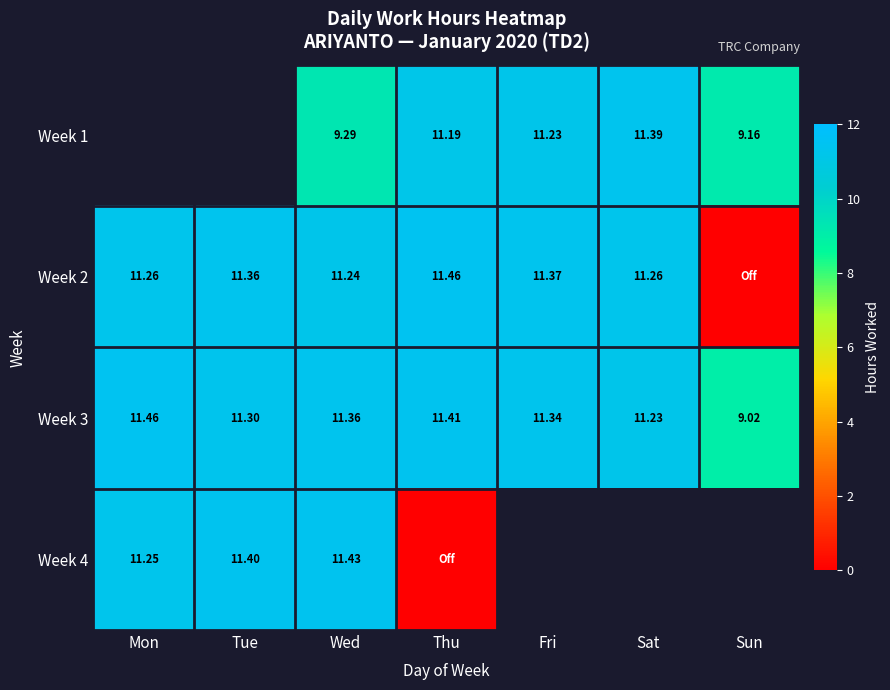

How many positive values does the Week 2 series have?

6